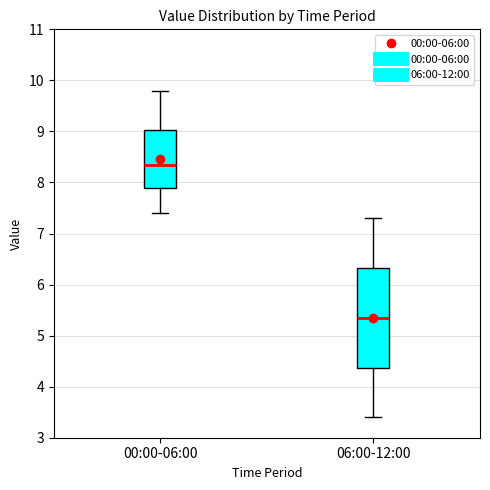

Reading left to right, read every box against the y-axis: the position of its median line, the range the box covers, and the ends of its whiskers. The values are not printed on the chart, so give them approximately, as read against the axis.

00:00-06:00: median 8.4, box 7.9 to 9.0, whiskers 7.4 to 9.8
06:00-12:00: median 5.4, box 4.4 to 6.3, whiskers 3.4 to 7.3